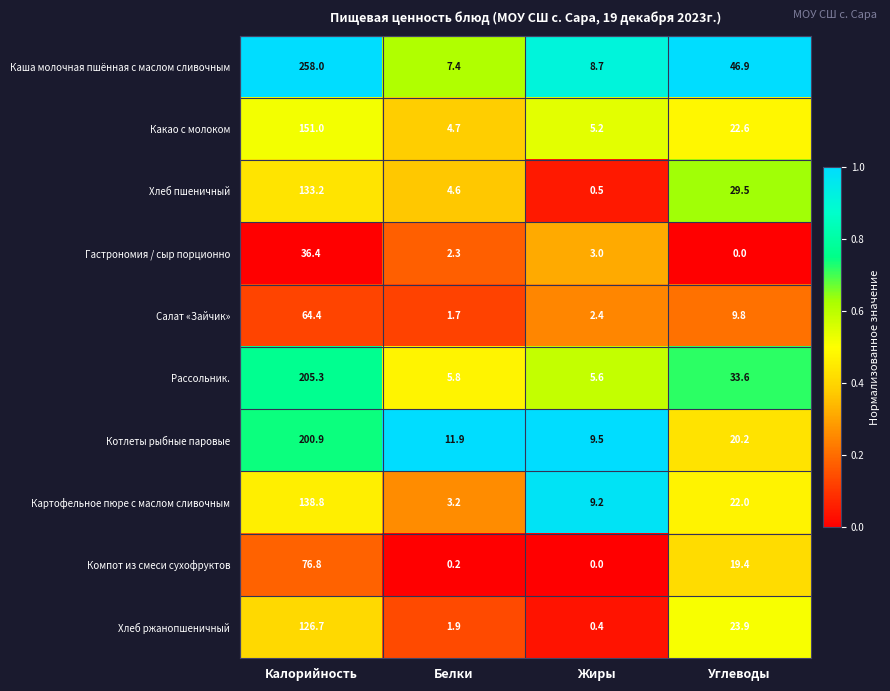

What is the spread (max minus min) of values at Жиры?

9.5